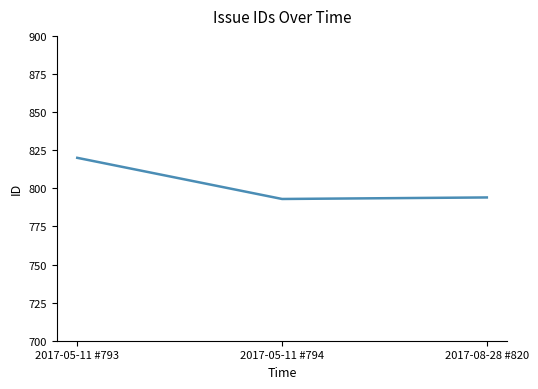

The value at 2017-08-28 #820 is 794. True or false?

True